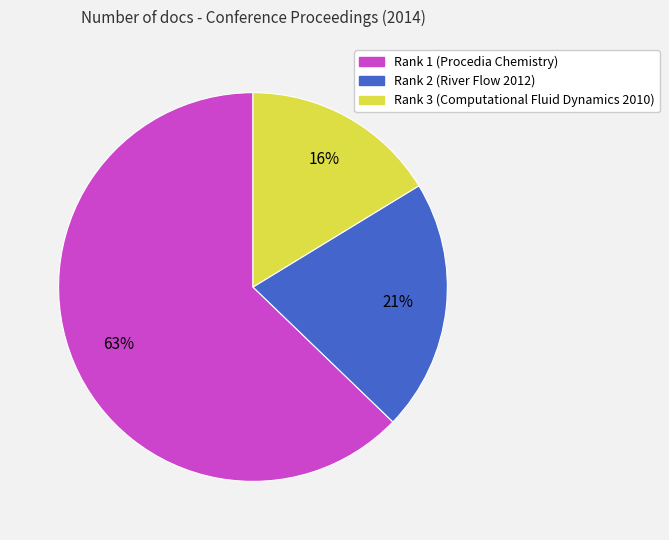

Count the number of slices in the pie.

3